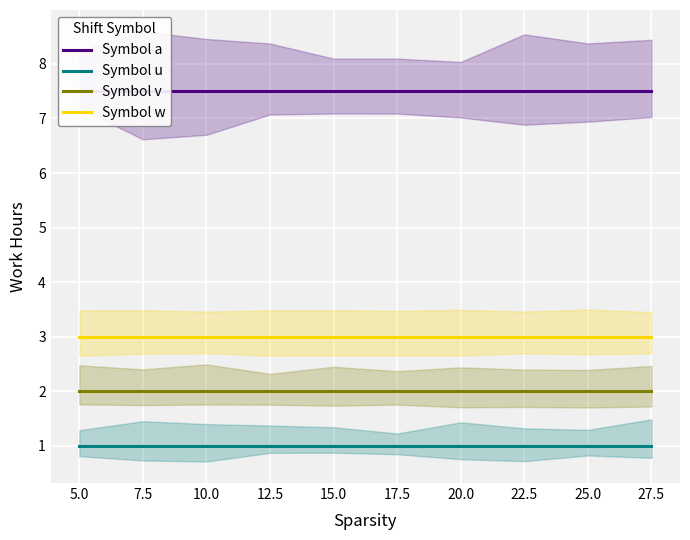

What is the label of the 10th point from the left?

27.5